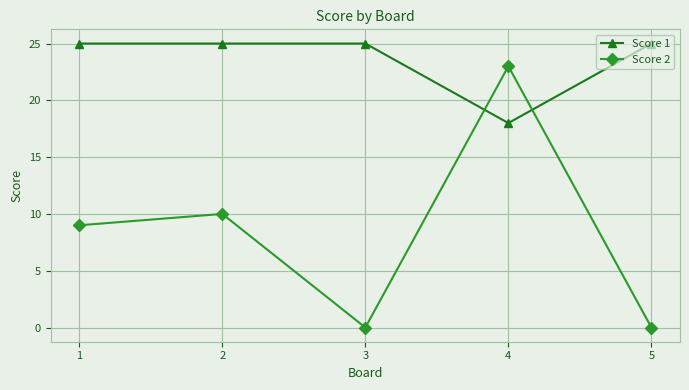

Rank the series by their average value, from highest to lowest.

Score 1, Score 2